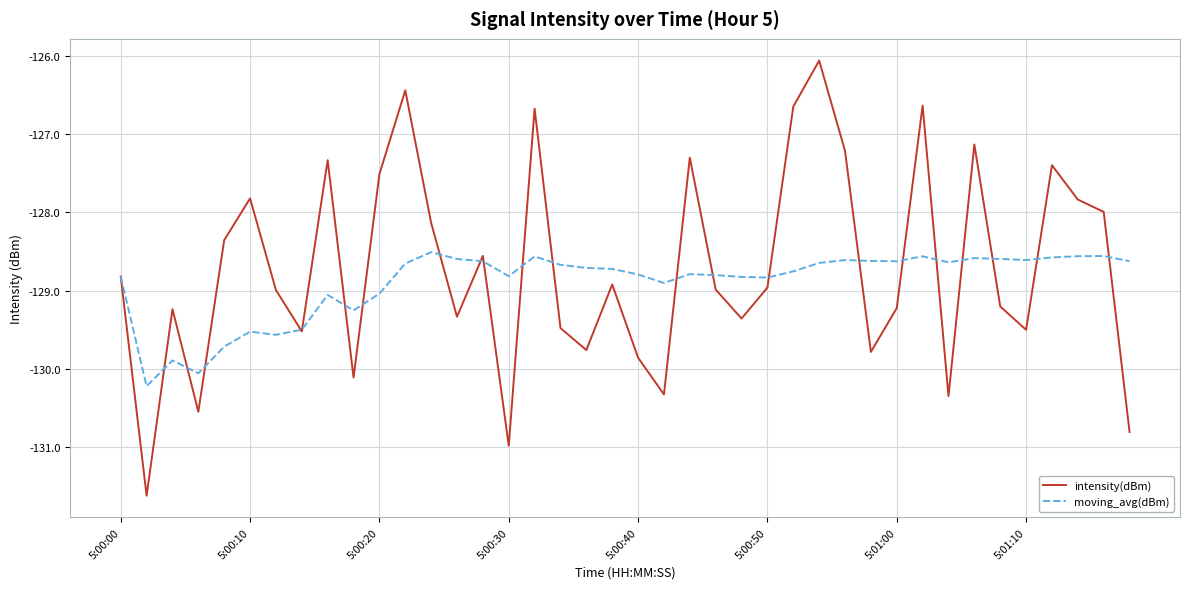

Which series has the largest range (max minus min)?

intensity(dBm)